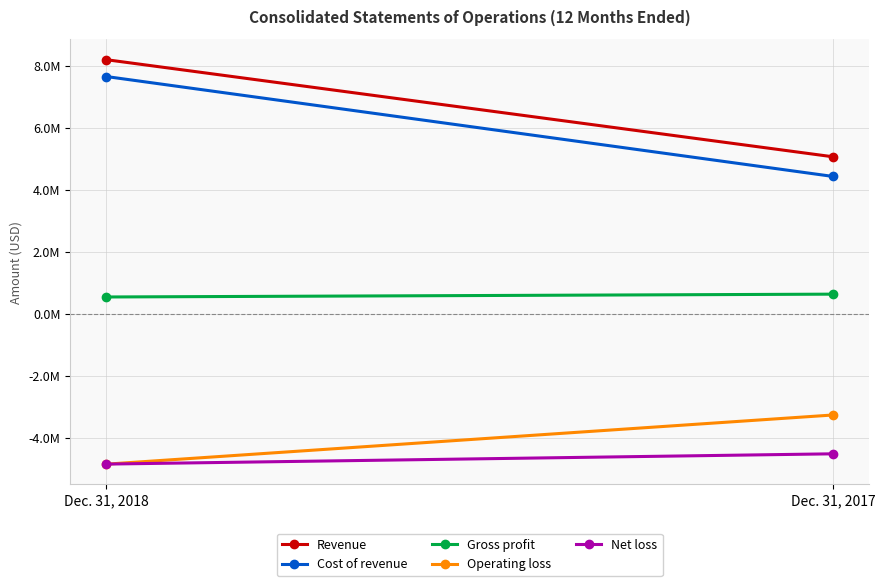

At which category does the chart reach its peak across all series?

Dec. 31, 2018